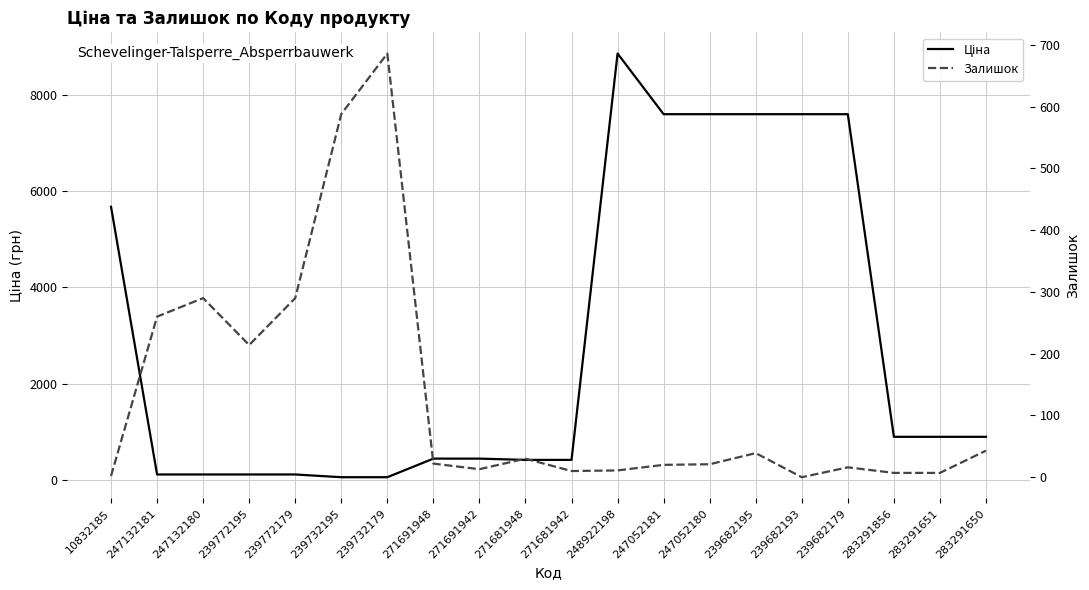

Rank the series by their maximum value, from highest to lowest.

Ціна, Залишок